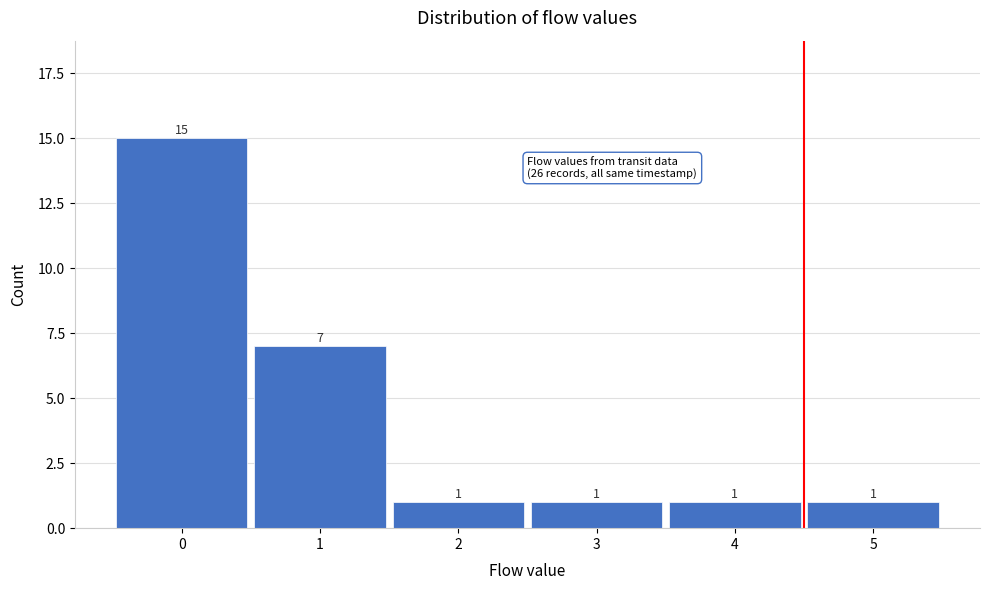

Reading right to left, list all the values displayed in this chart.

1	1	1	1	7	15